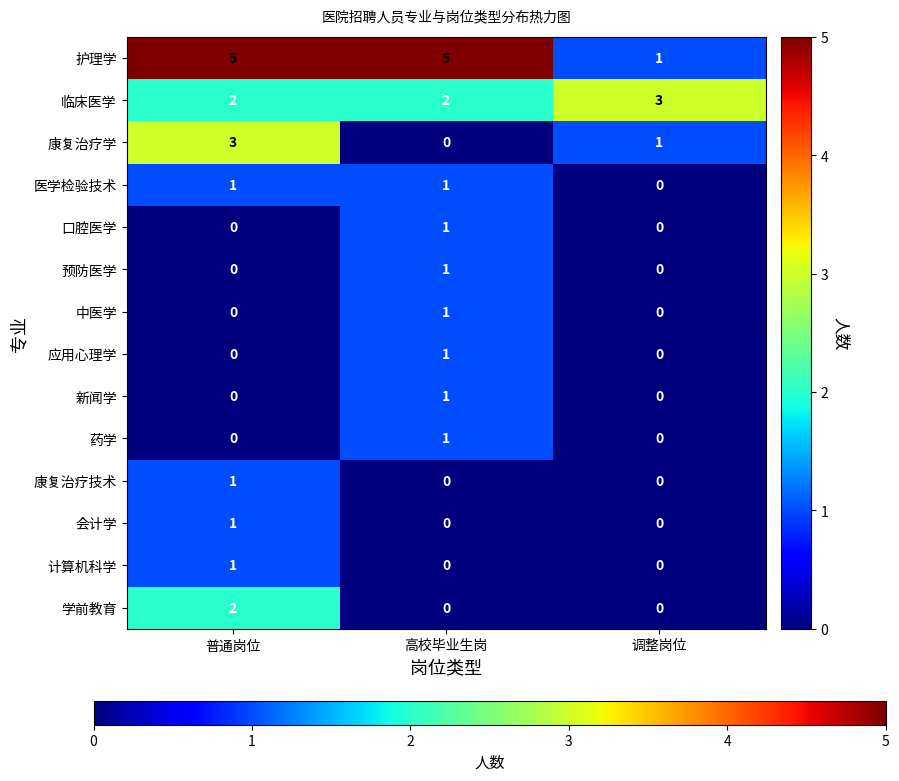

At which label does 会计学 reach its peak?

普通岗位